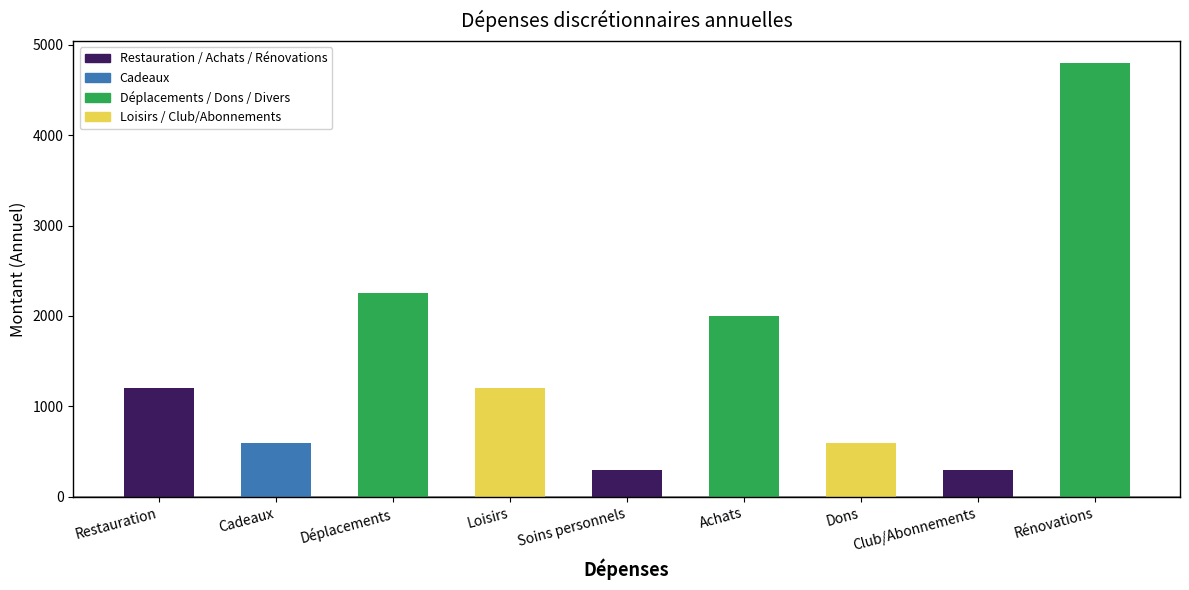

How many values are below 1200?

4